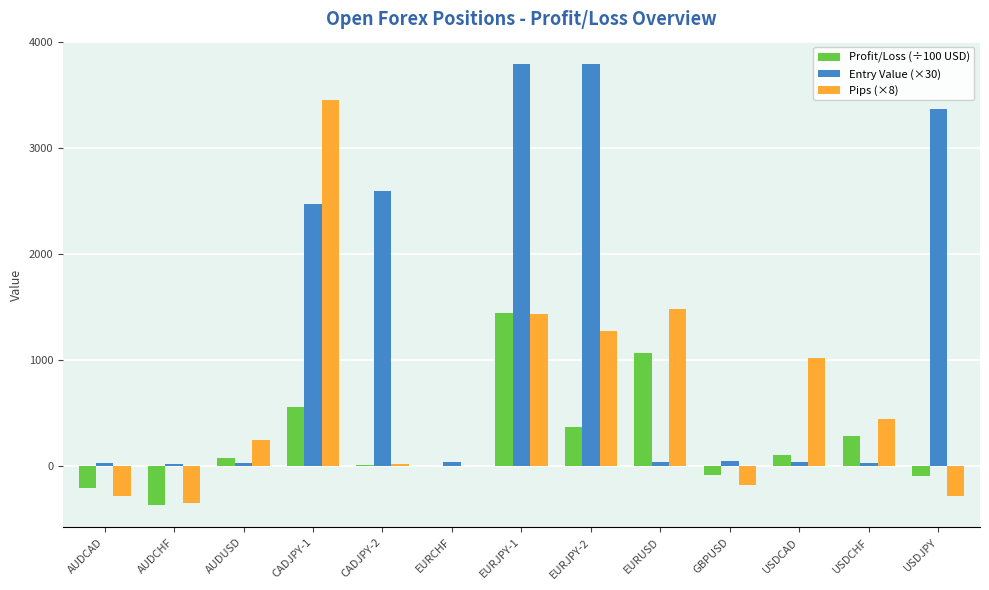

Are the bars grouped side by side (vs. stacked)?

Yes